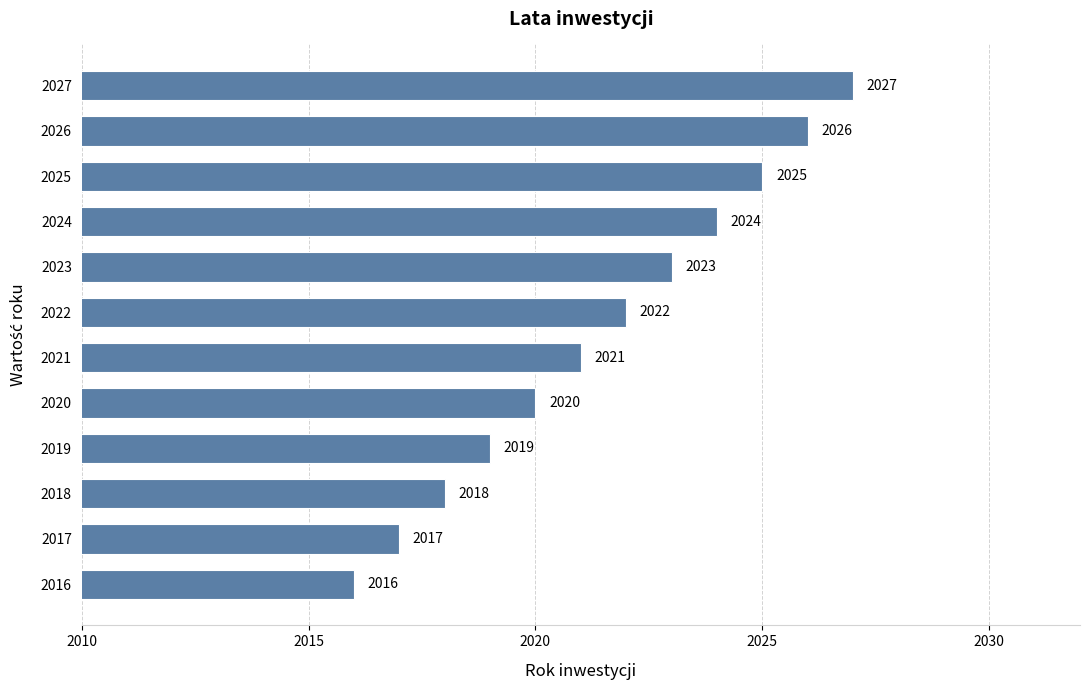

How many values are below 2022?

6